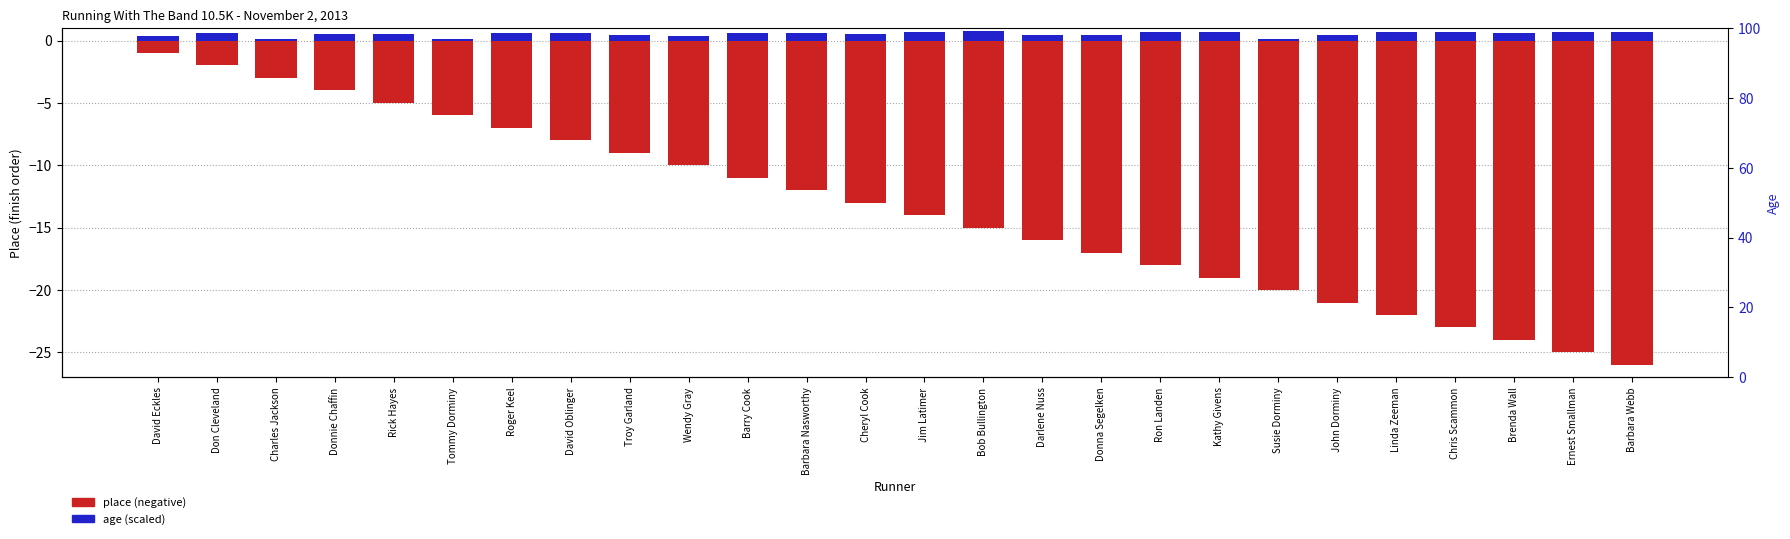

What is the average value of the age (scaled) series?

0.5